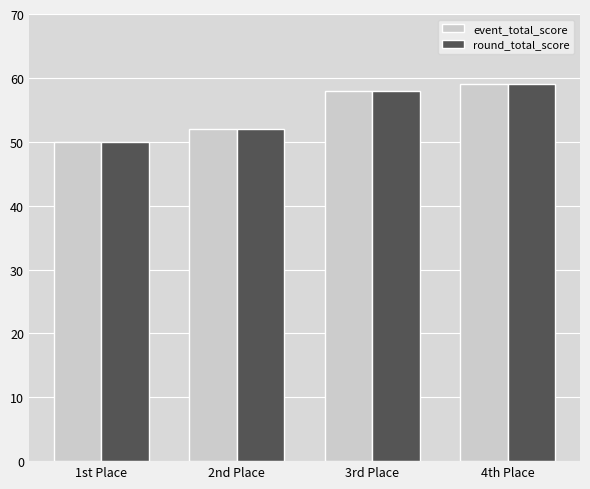

The value of round_total_score at 1st Place is 70. True or false?

False